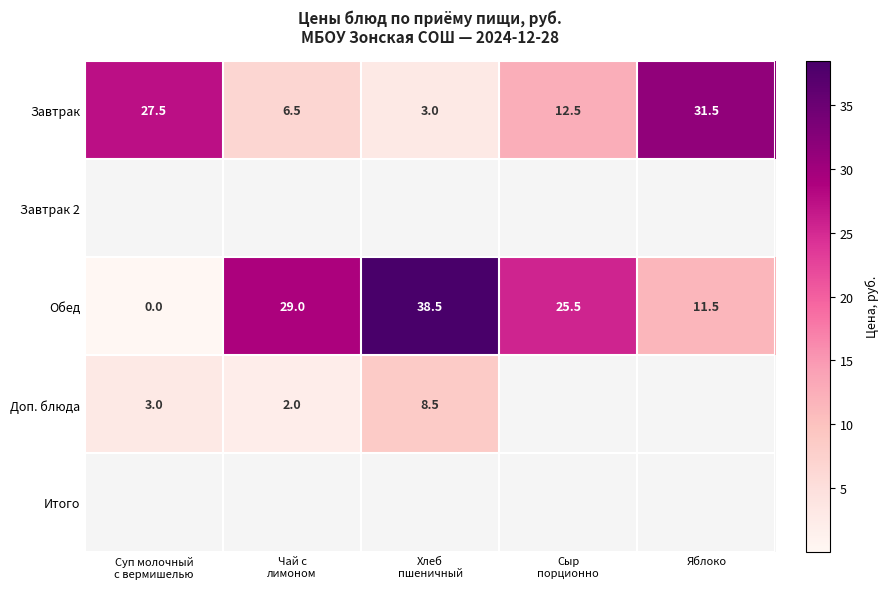

What is the difference between the maximum and minimum values in the Завтрак series?

28.5